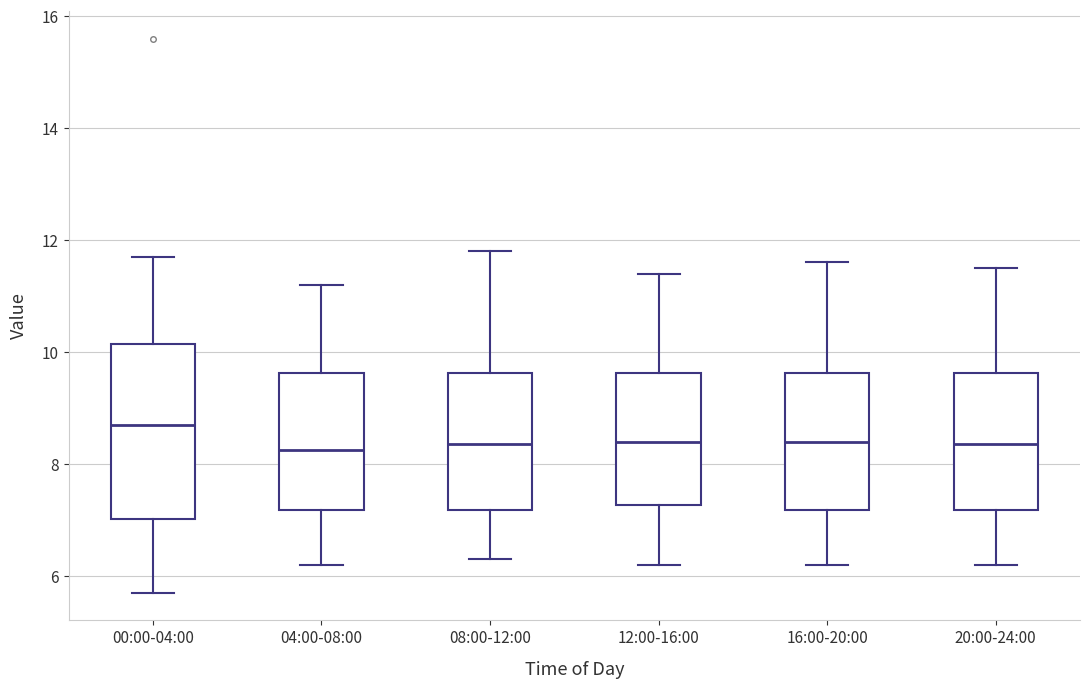

Which box has the highest median line?

00:00-04:00